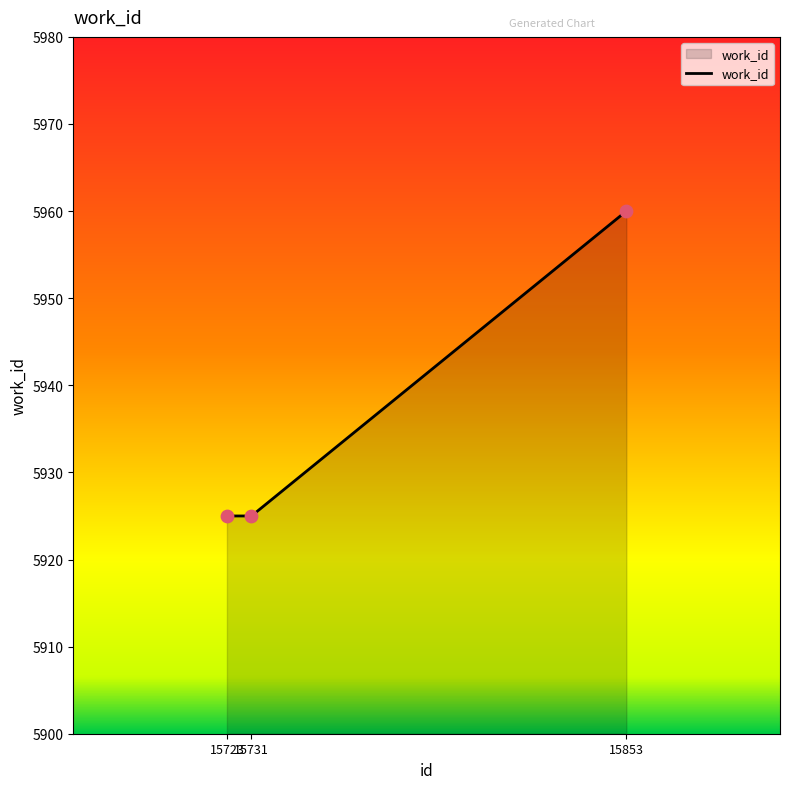

What is the ratio of the value at 15723 to the value at 15853?

1.0